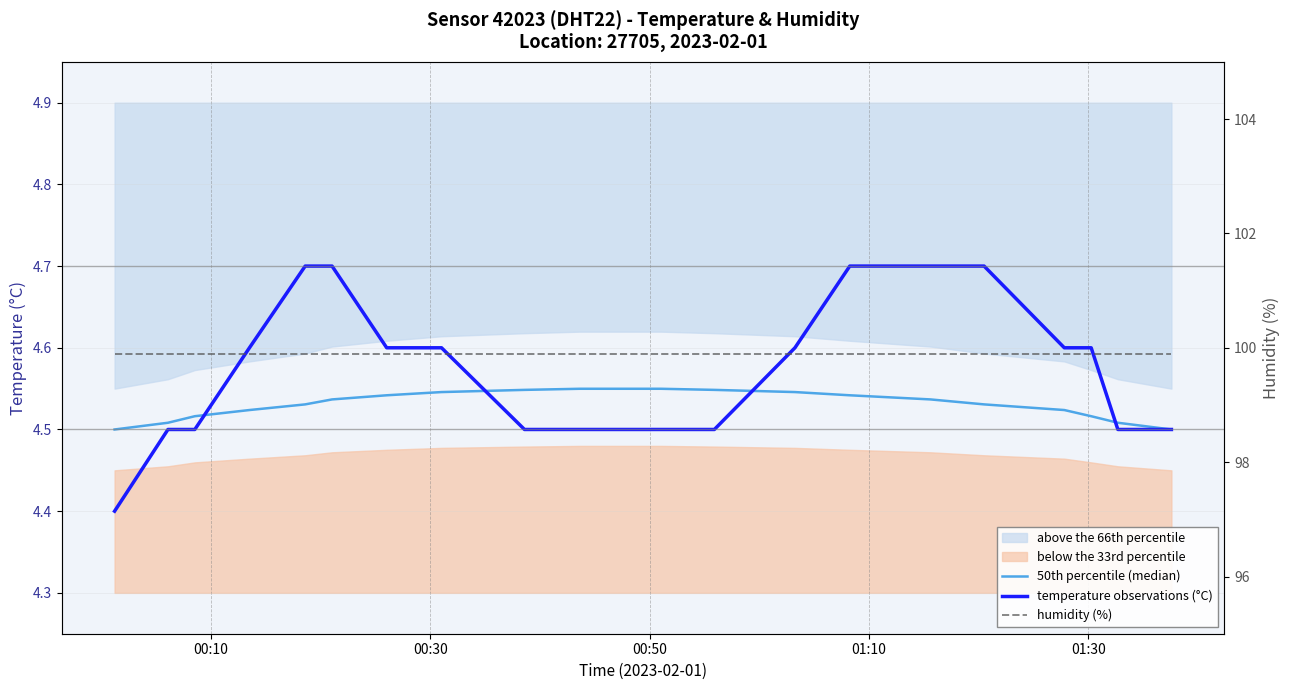

Reading right to left, list all the values displayed in this chart.

50th percentile (median): 4.5	4.5	4.5	4.5	4.5	4.5	4.5	4.5	4.5	4.5	4.5	4.5	4.5	4.5	4.5	4.5	4.5	4.5	4.5	4.5
temperature observations (°C): 4.5	4.5	4.6	4.6	4.7	4.7	4.7	4.6	4.5	4.5	4.5	4.5	4.6	4.6	4.7	4.7	4.6	4.5	4.5	4.4
humidity (%): 99.9	99.9	99.9	99.9	99.9	99.9	99.9	99.9	99.9	99.9	99.9	99.9	99.9	99.9	99.9	99.9	99.9	99.9	99.9	99.9